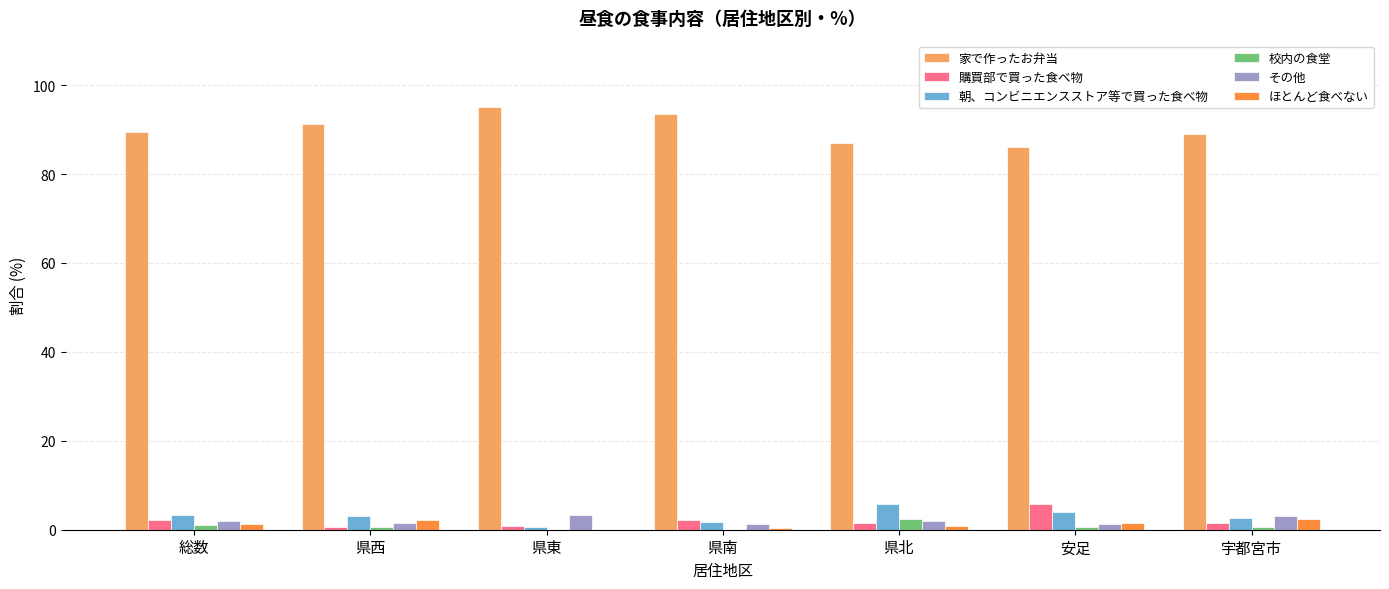

Which series has the largest total across all categories?

家で作ったお弁当